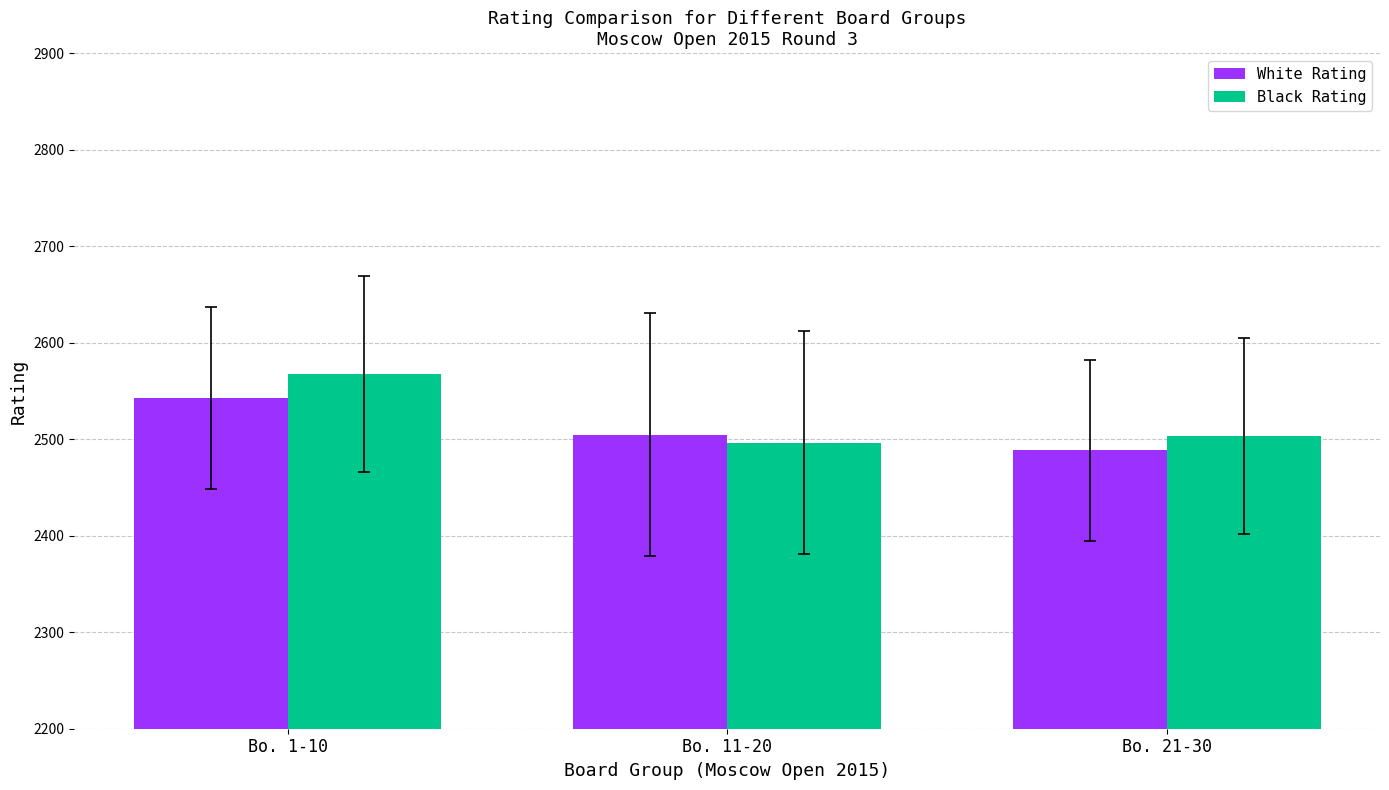

Which series changed the most between Bo. 1-10 and Bo. 21-30?

Black Rating